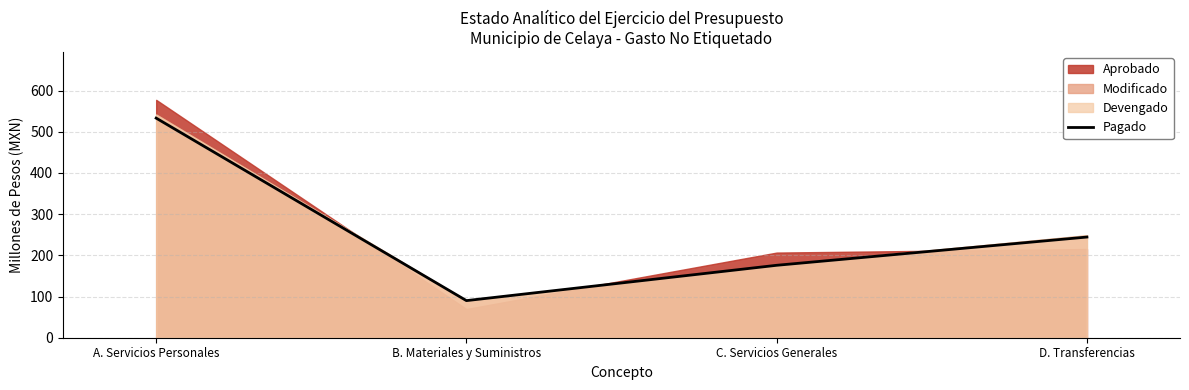

Where is the data nearest to the value 311?

D. Transferencias